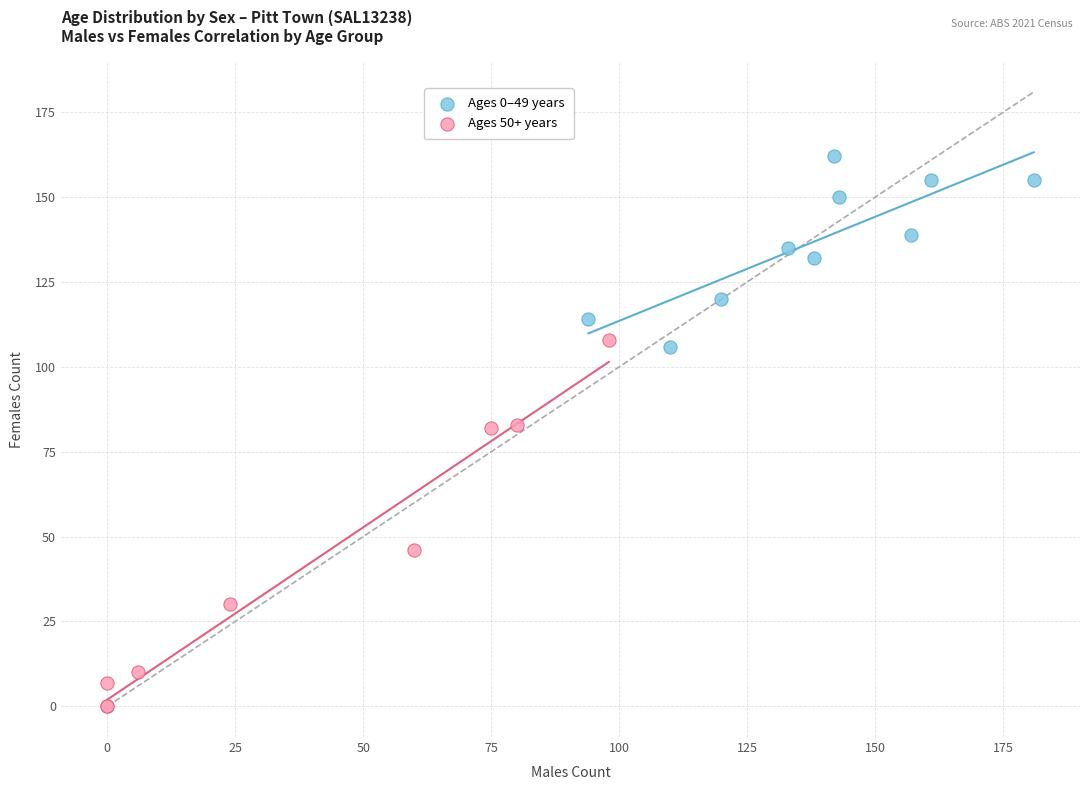

Which series contains the lowest Y value?

Ages 50+ years